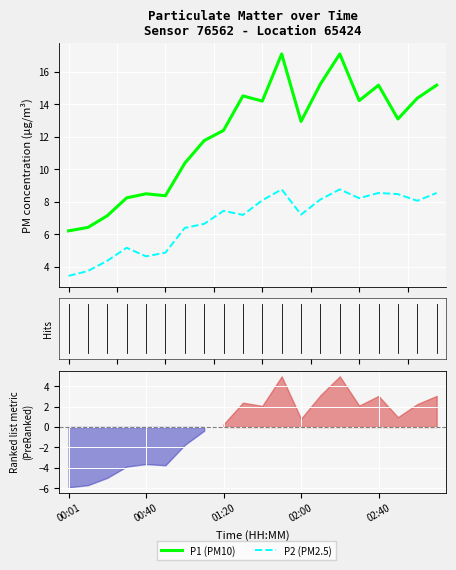

The P2 (PM2.5) series shows 8.6 at 02:40. True or false?

True